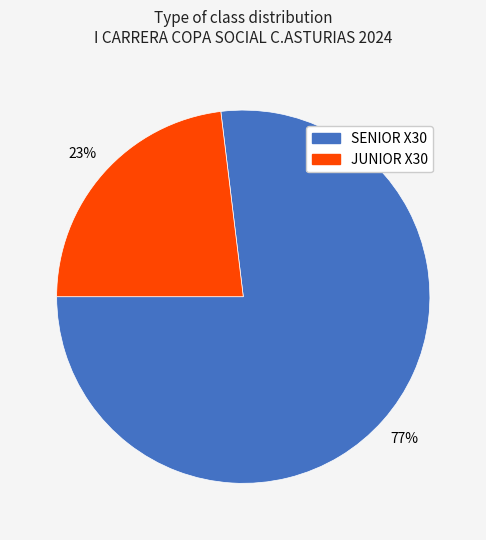

Combined, do JUNIOR X30 and SENIOR X30 account for over 50%?

Yes